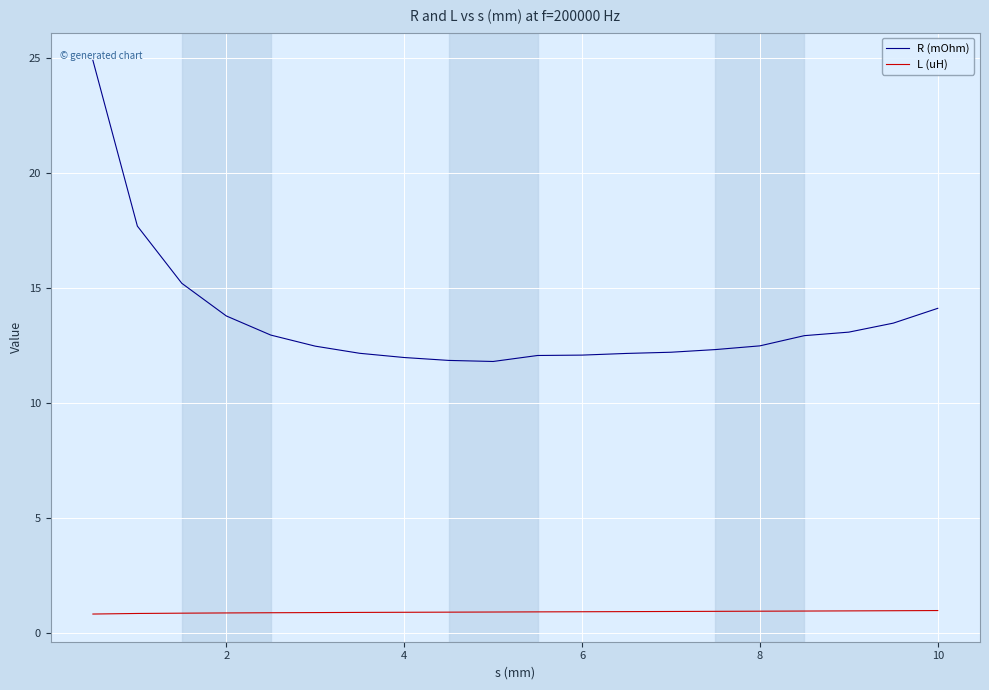

True or false: L (uH) and R (mOhm) intersect in this chart.

False